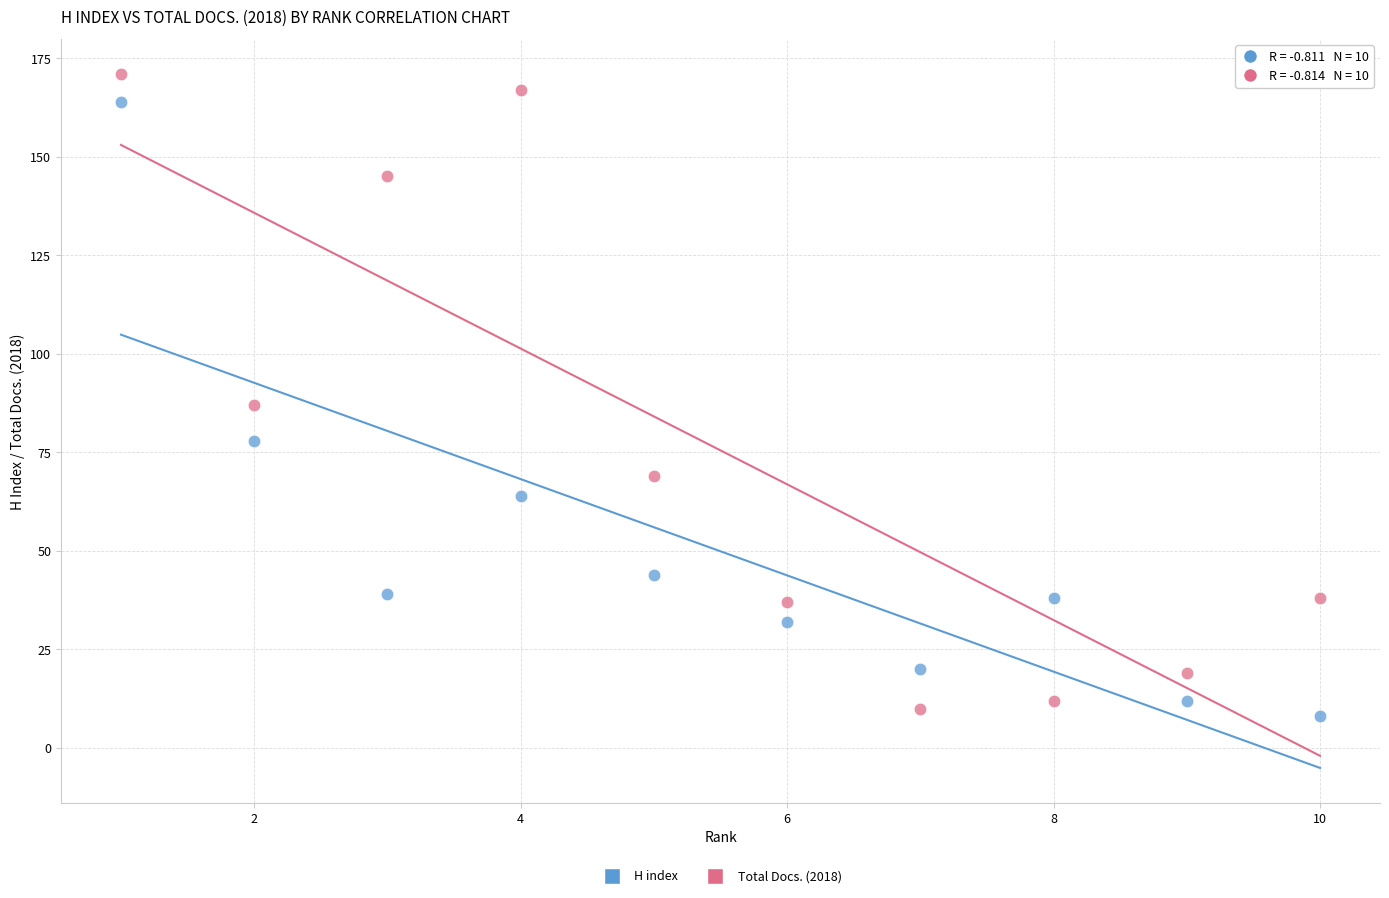

Which series contains the lowest Y value?

H index